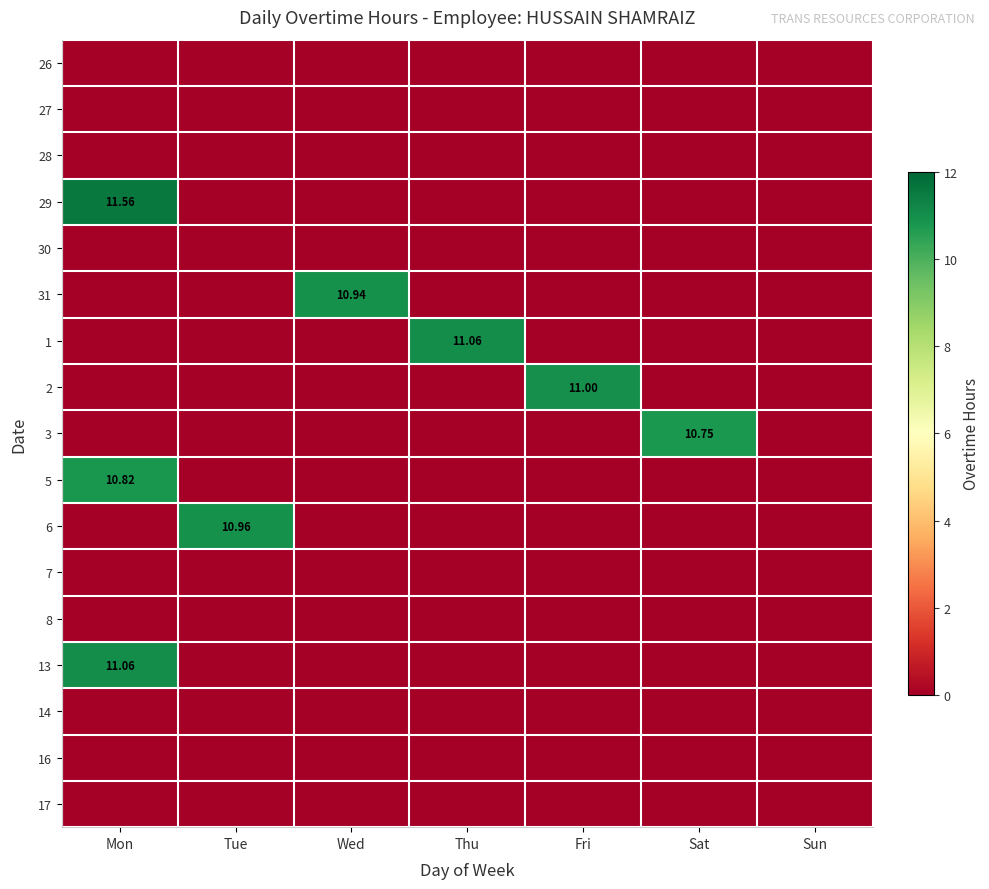

The 17 series shows 0.0 at Tue. True or false?

True